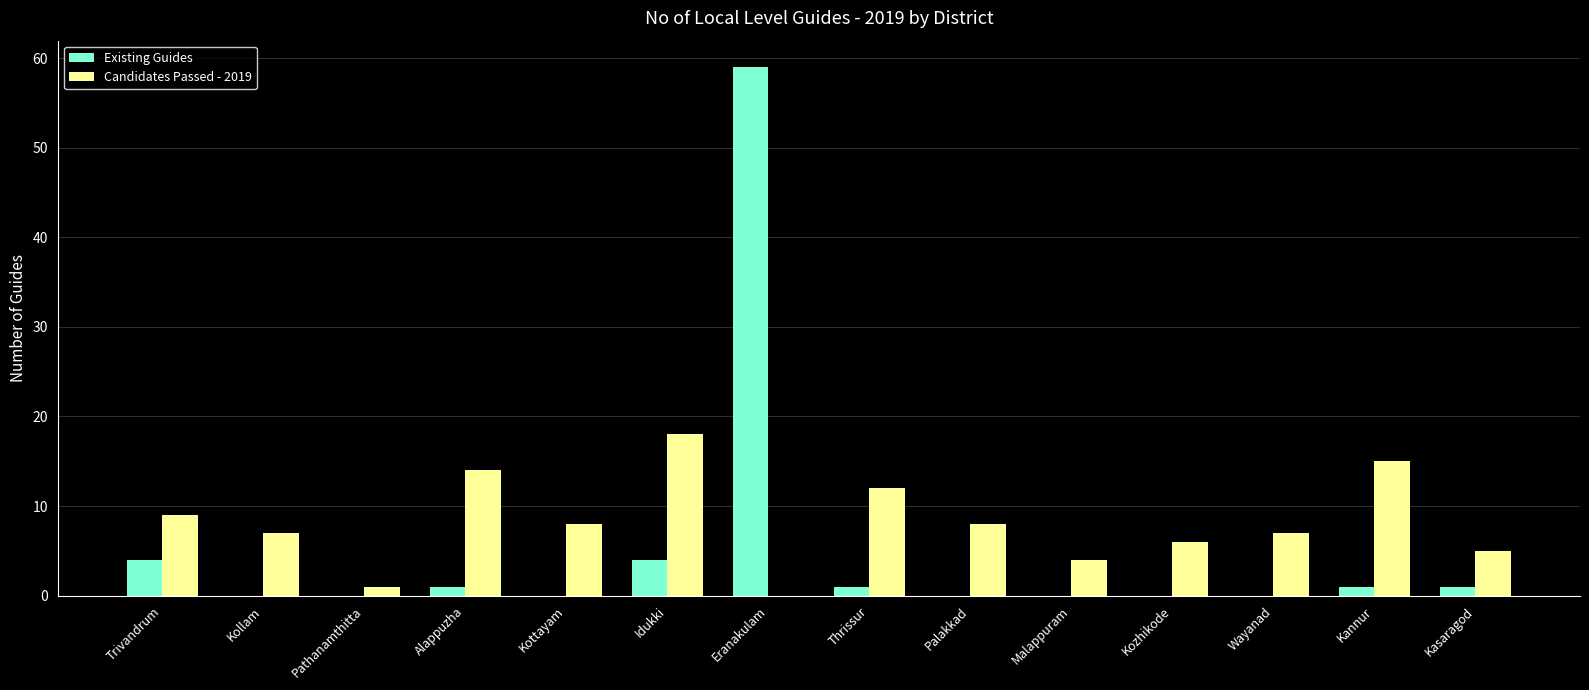

Where does the Candidates Passed - 2019 series first go above 8?

Trivandrum